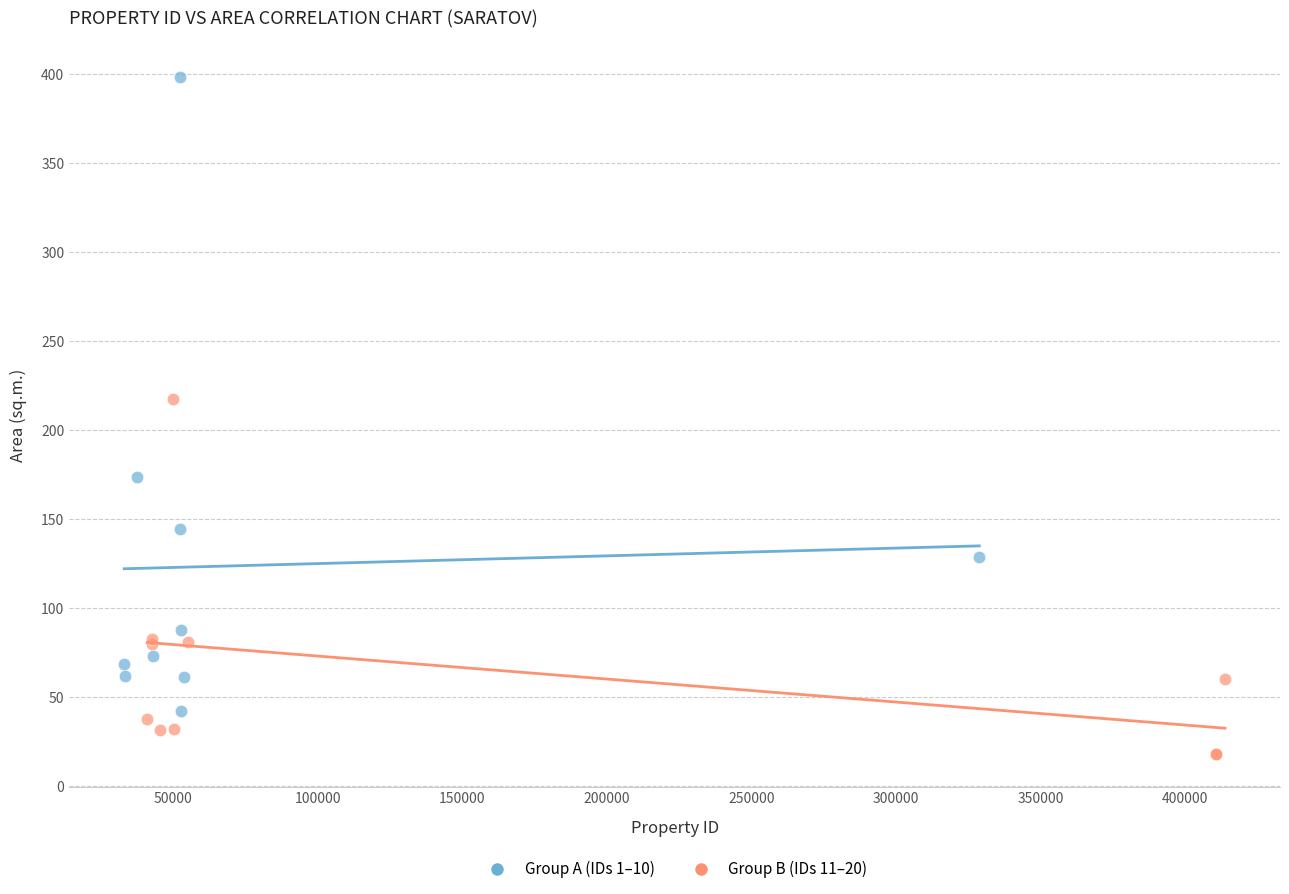

Which series contains the lowest Y value?

Group B (IDs 11–20)